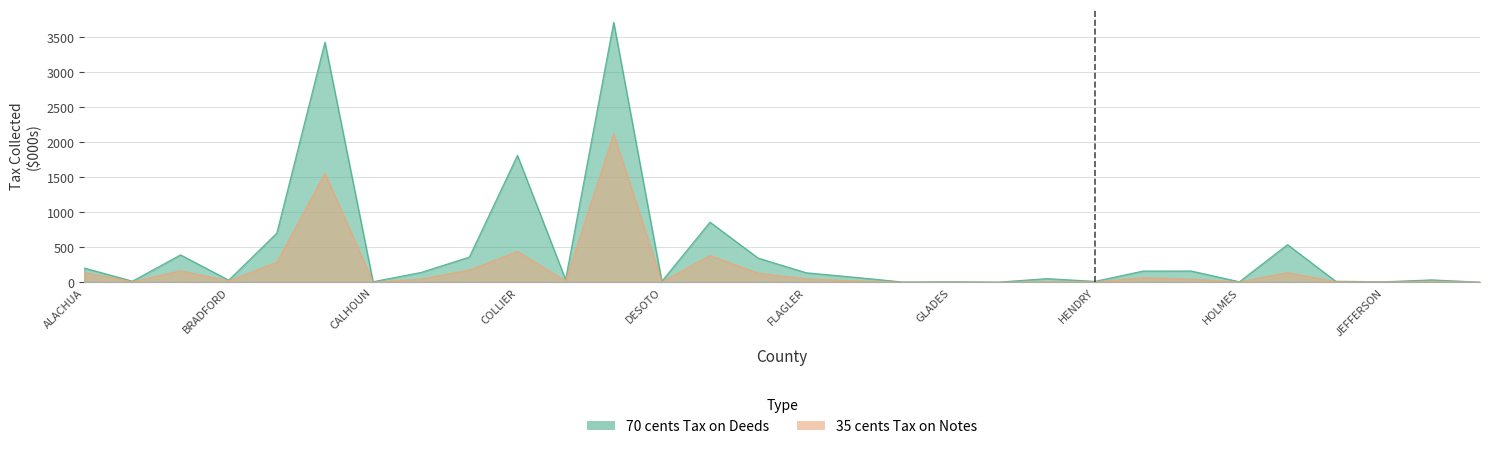

Which has a higher value, COLLIER or HIGHLANDS?

COLLIER